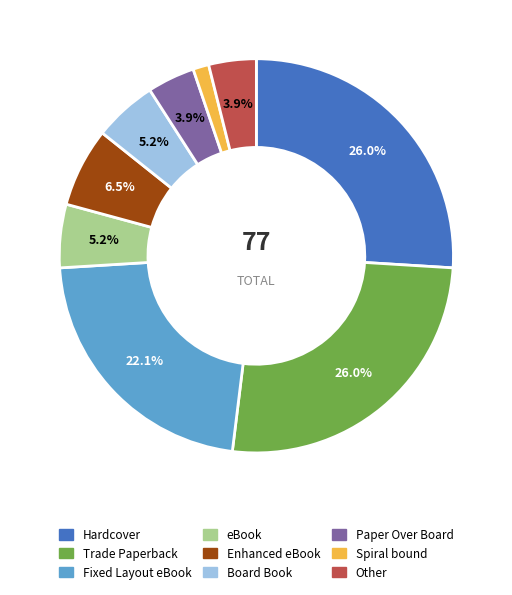

True or false: Paper Over Board accounts for 4% of the total.

True